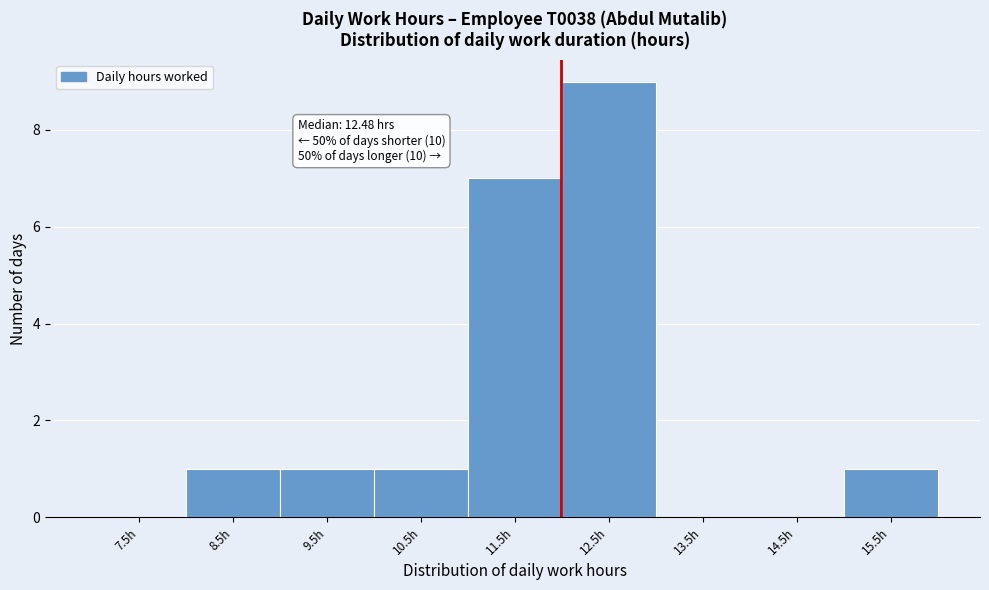

Reading left to right, list all the values displayed in this chart.

7.5h=0	8.5h=1	9.5h=1	10.5h=1	11.5h=7	12.5h=9	13.5h=0	14.5h=0	15.5h=1